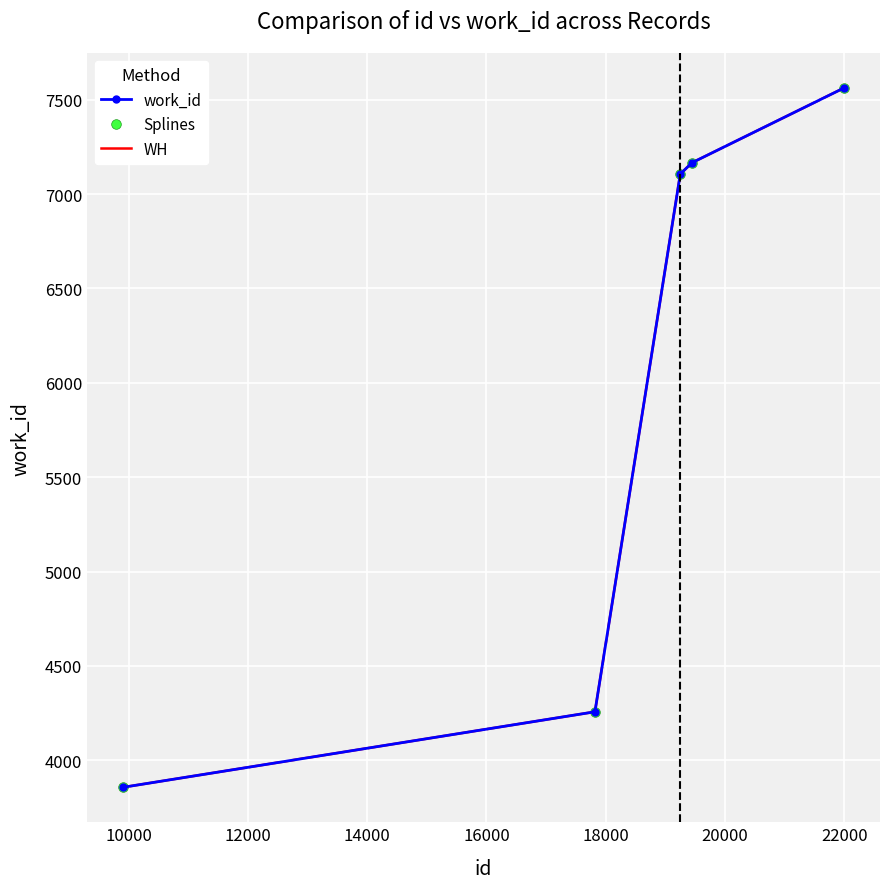

True or false: WH and work_id intersect in this chart.

False